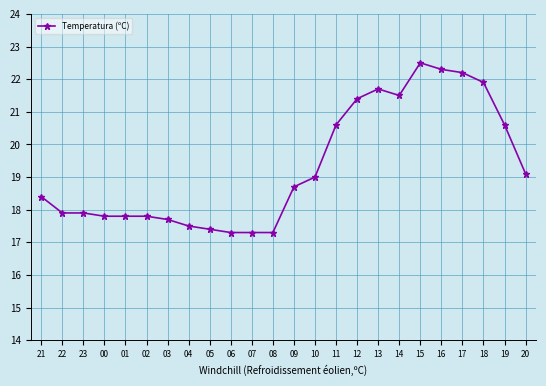

What is the label of the 24th point from the left?

20